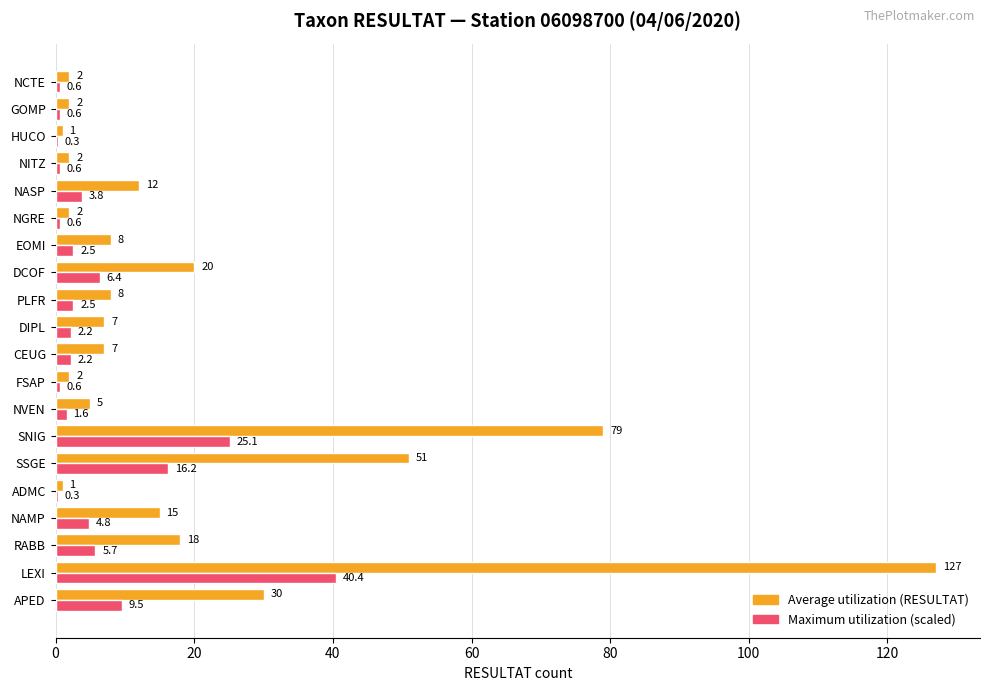

What is the maximum value shown in the chart?

127.0